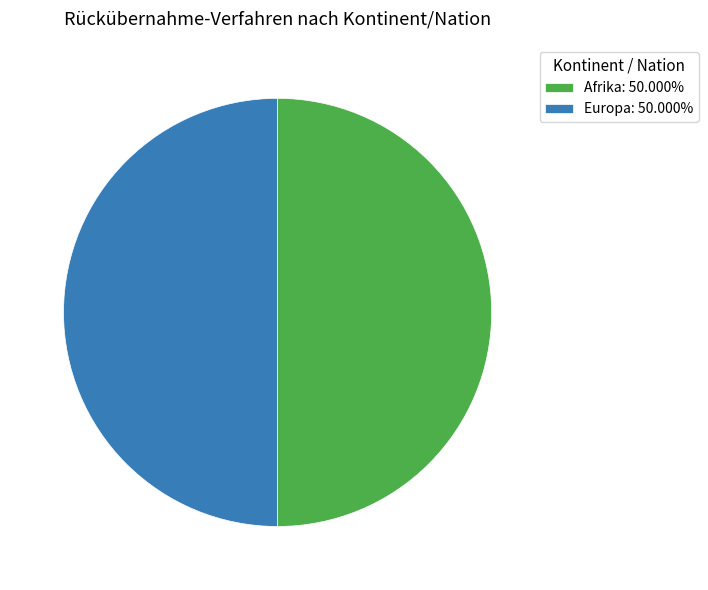

What is the ratio of the value at Afrika: 50.000% to the value at Europa: 50.000%?

1.0